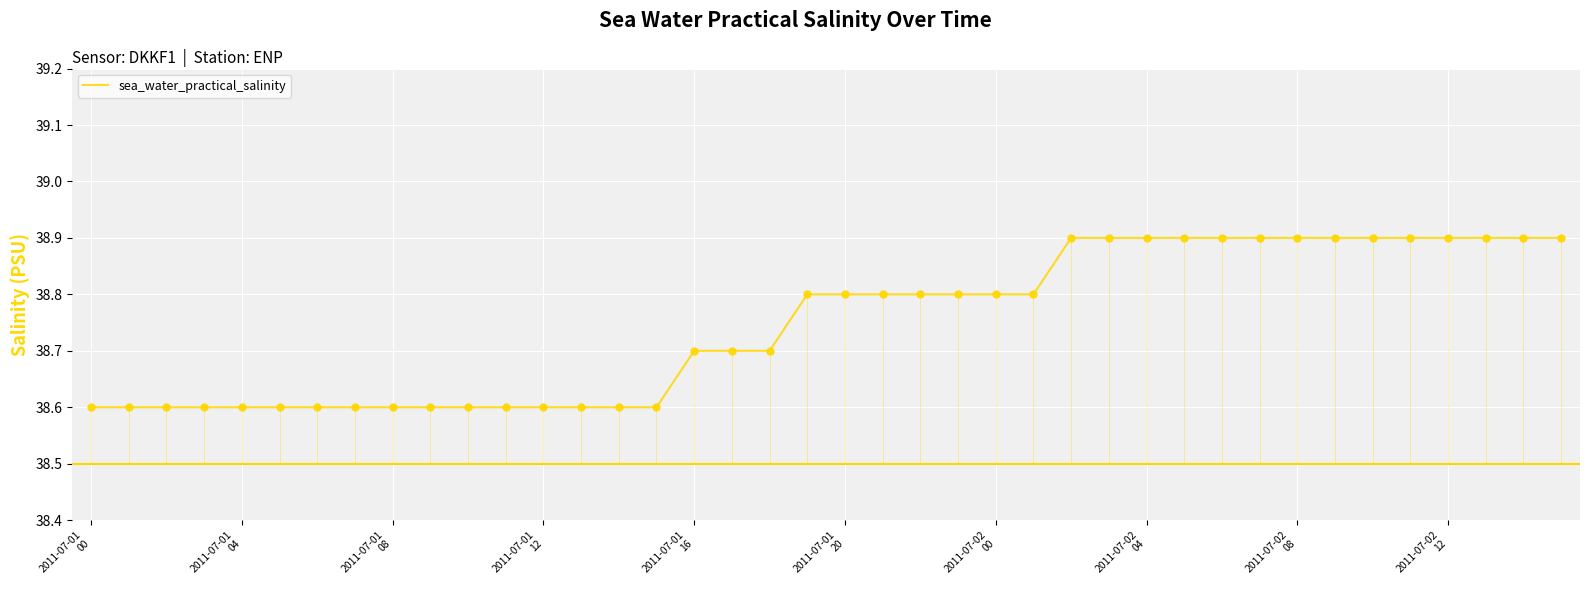

What is the minimum value shown in the chart?

38.6